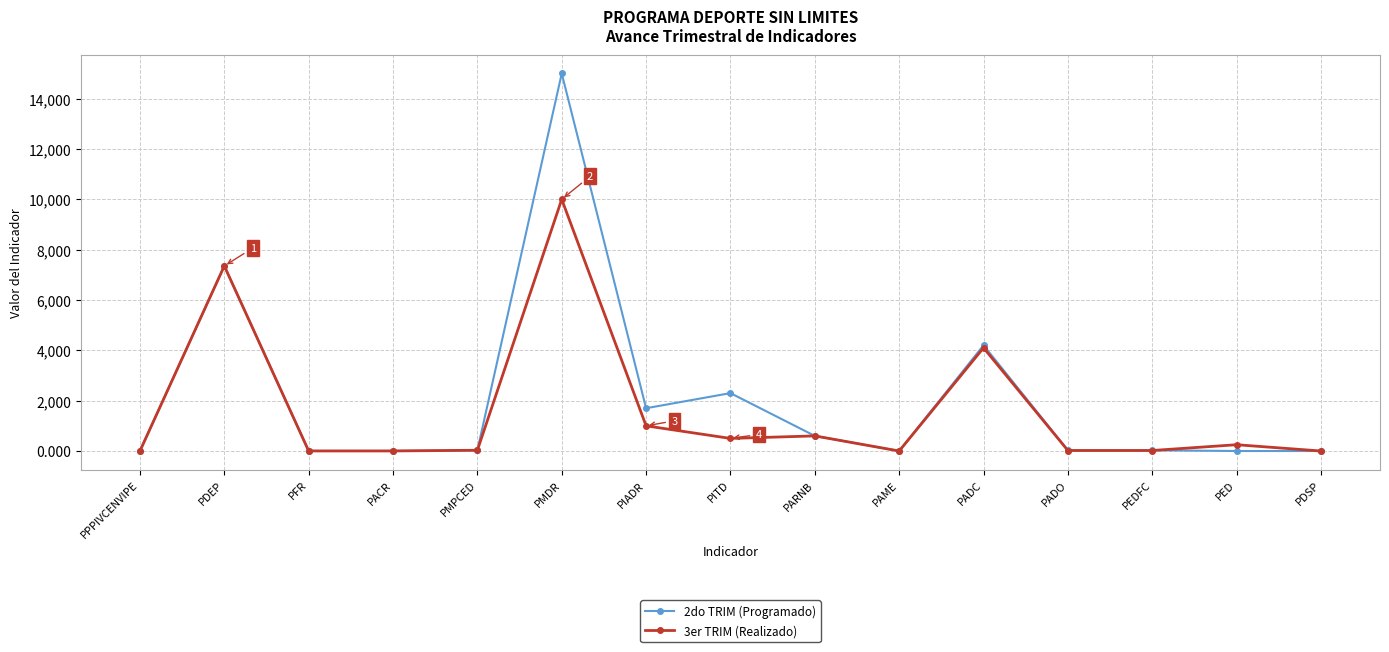

Is it true that 2do TRIM (Programado) equals 7354.0 at PDEP?

True